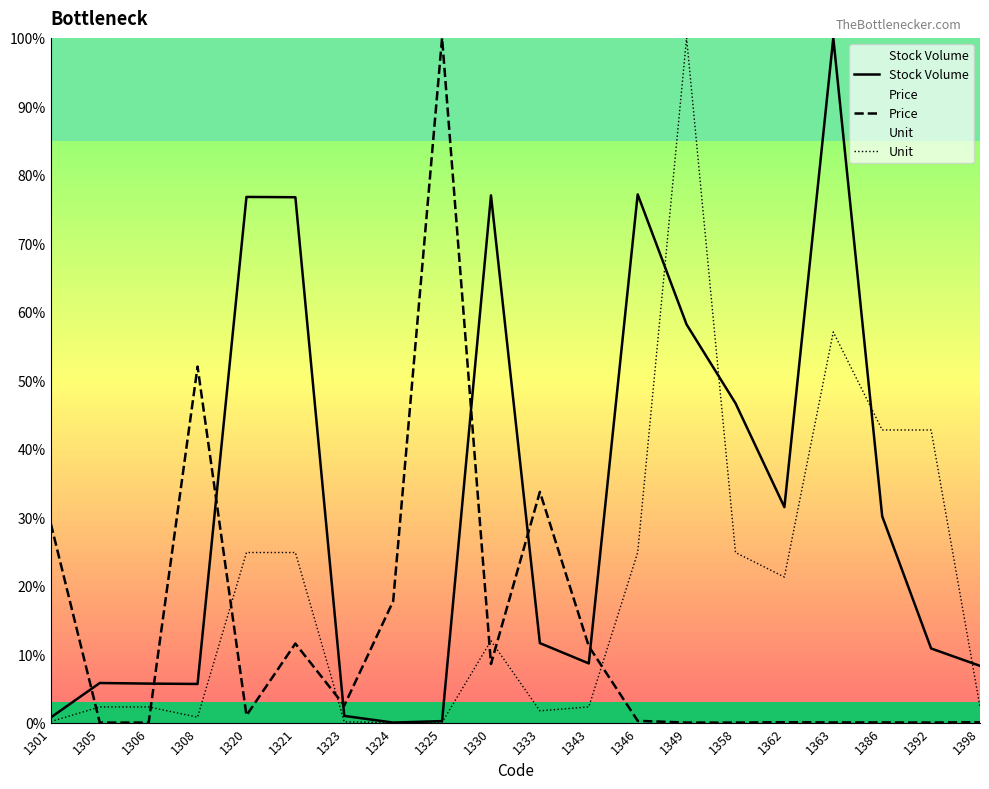

What is the value of the Unit point at the 2nd from the left?

2.3